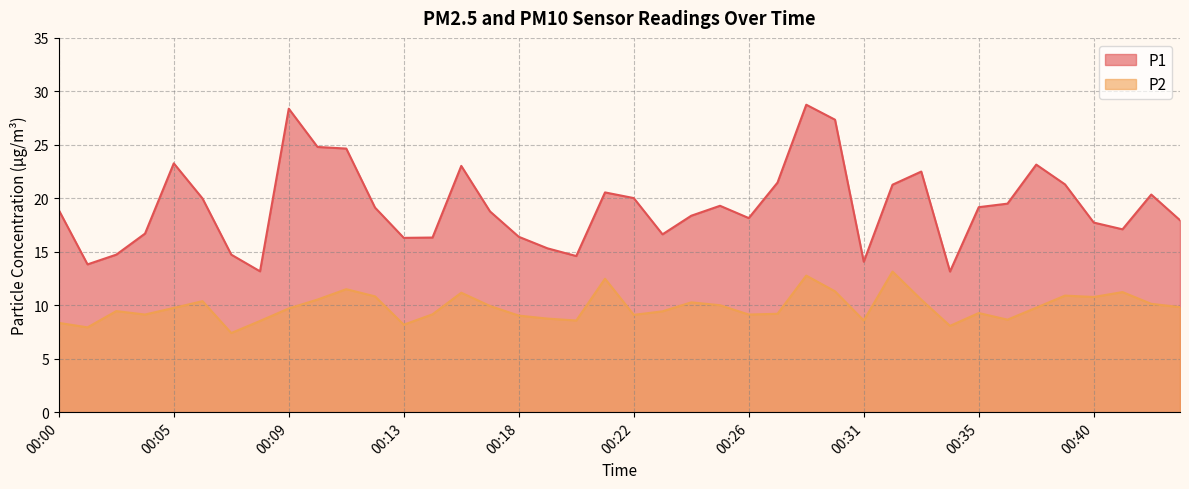

What is the difference between the highest and lowest values at 00:10?

14.3